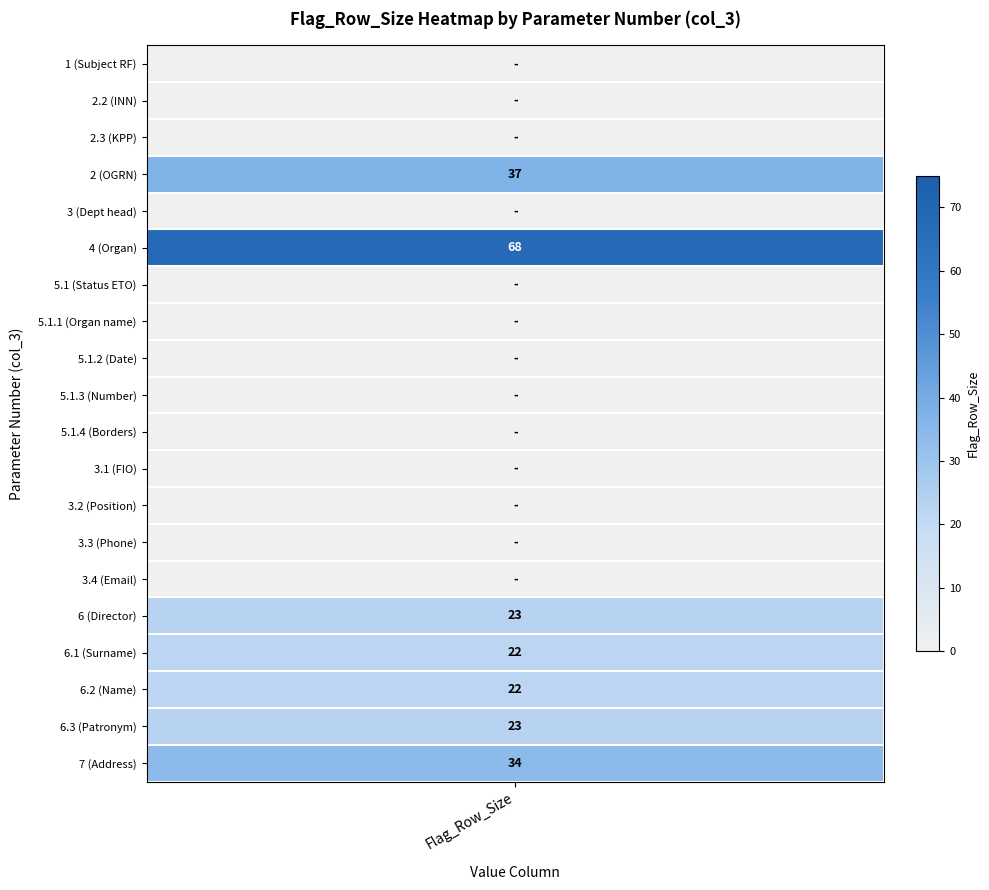

Is the value of 5.1.4 at 3.3 greater than the value of 5.1 at 2.2?

No